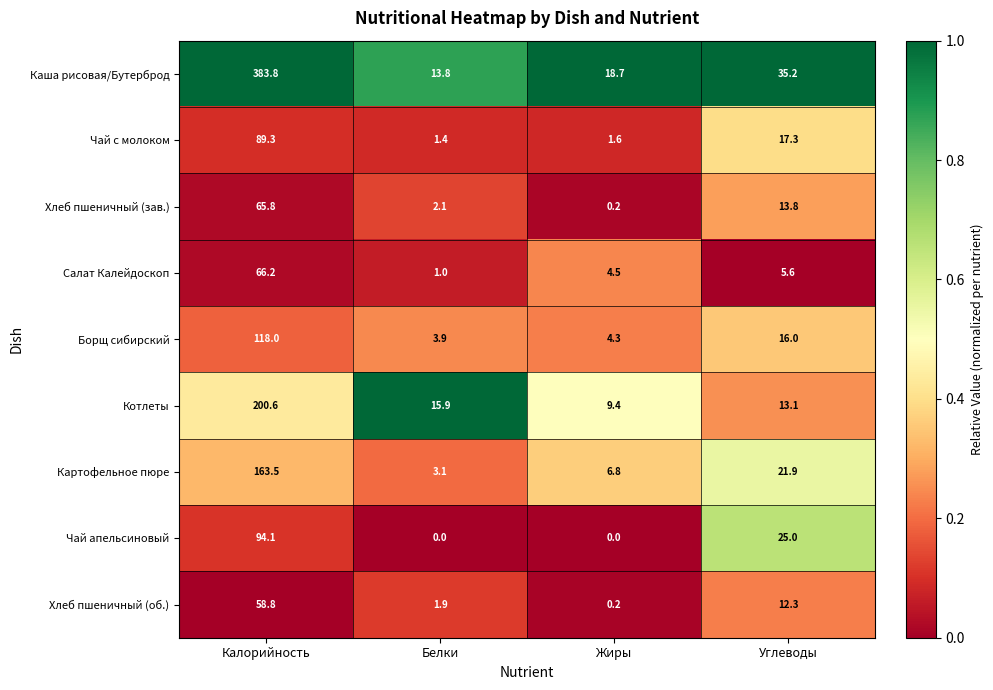

Which series has the widest spread of values?

Каша рисовая/Бутерброд